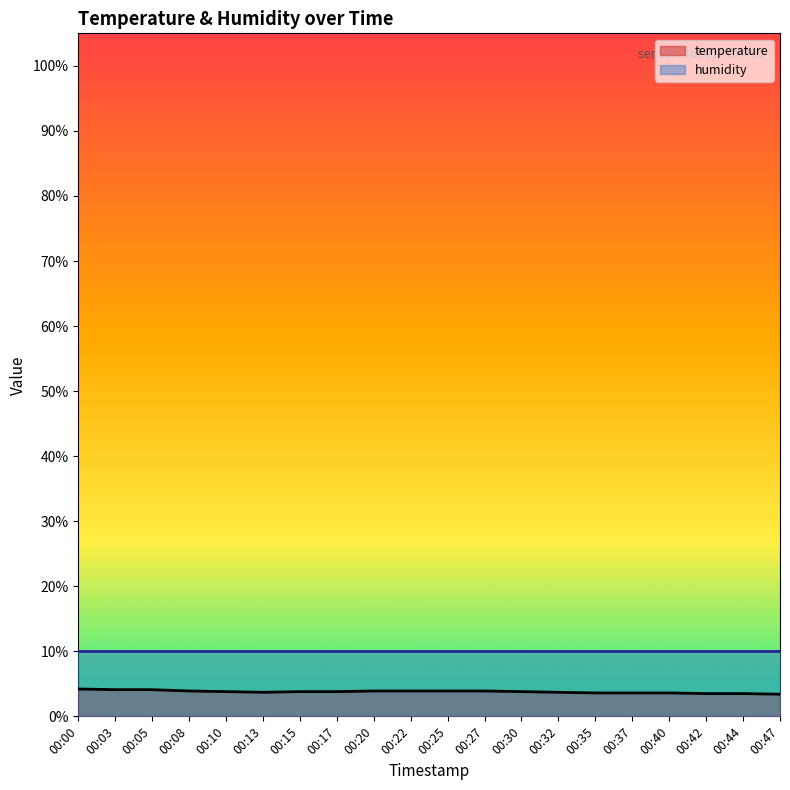

What is the sum of all values?

75.7